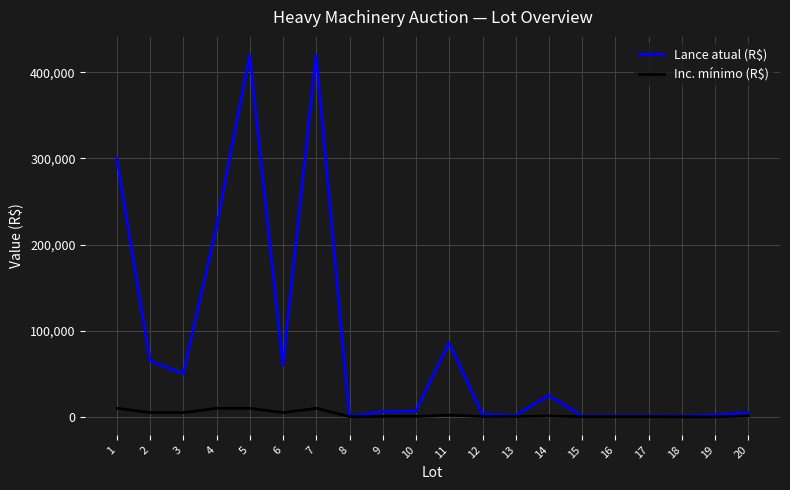

Where is Lance atual (R$) nearest to the value 210250?

4